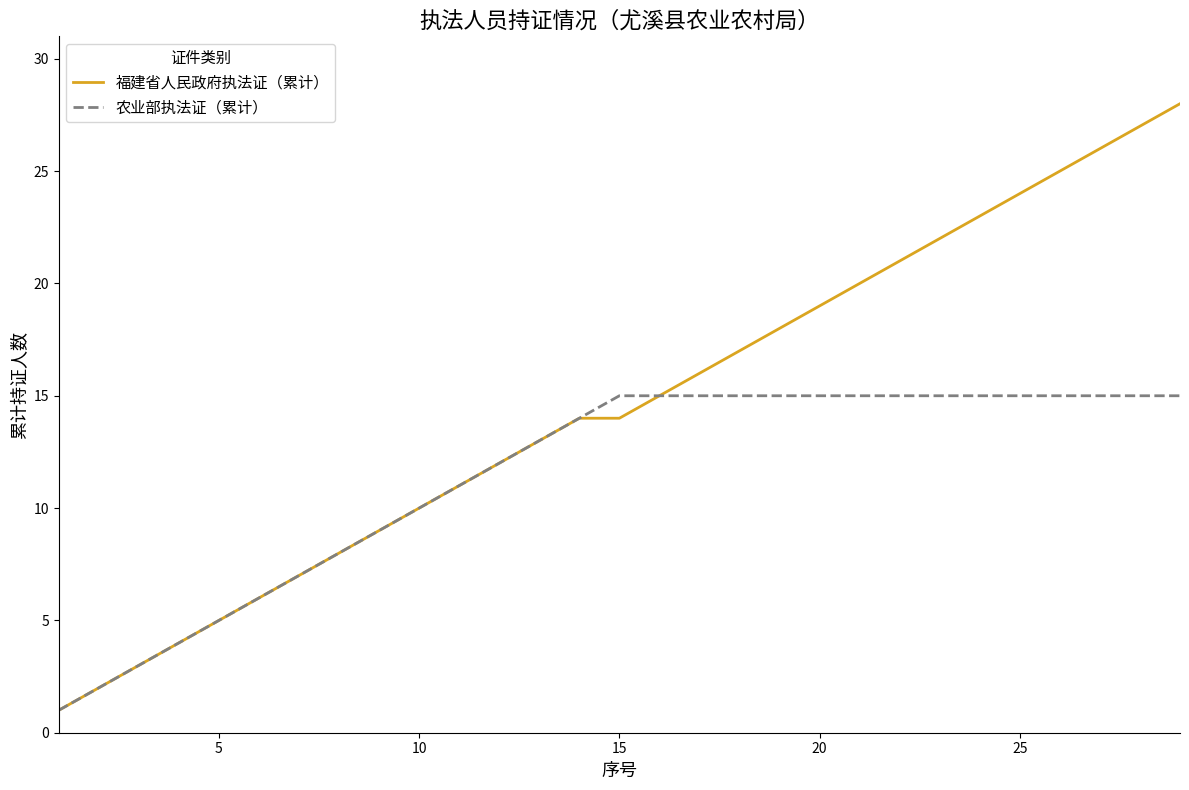

List the series in order of their overall mean, highest first.

福建省人民政府执法证（累计）, 农业部执法证（累计）